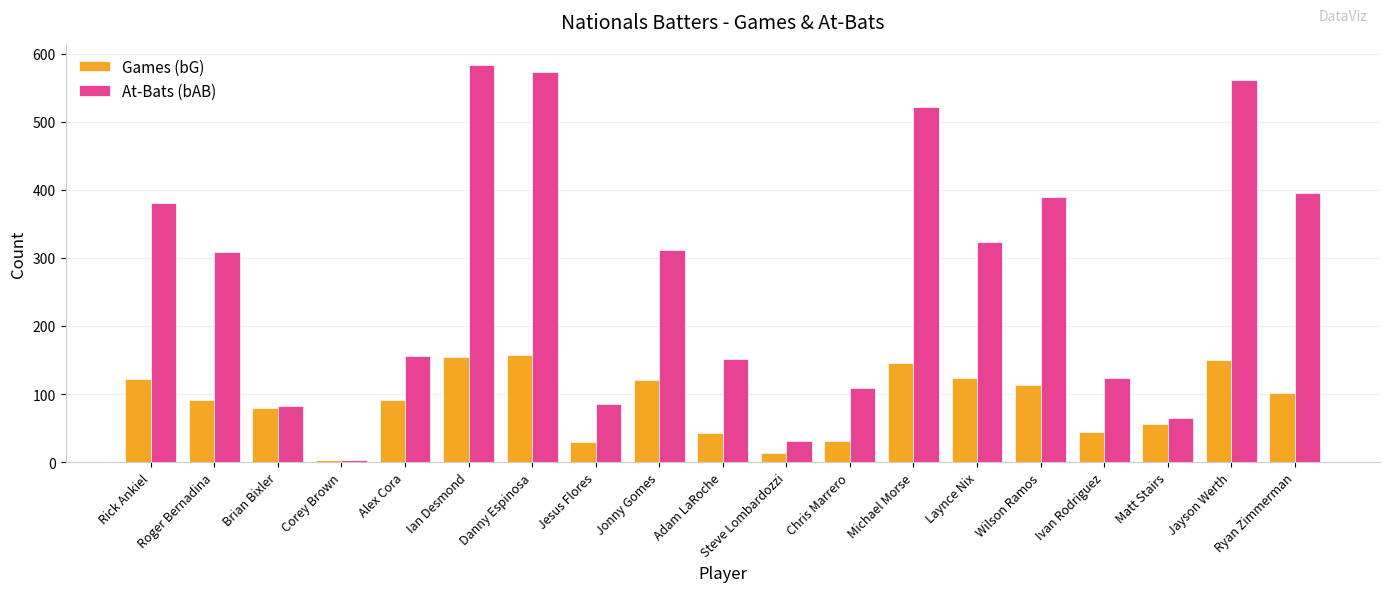

What is the approximate value of Games (bG) at Corey Brown?

3